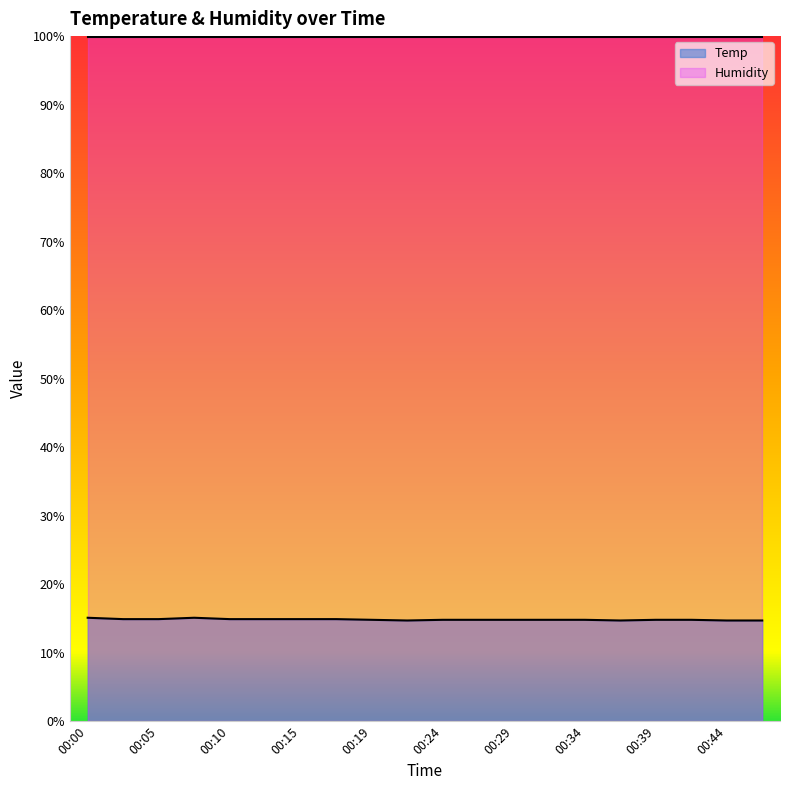

At which category does the chart reach its minimum across all series?

00:22